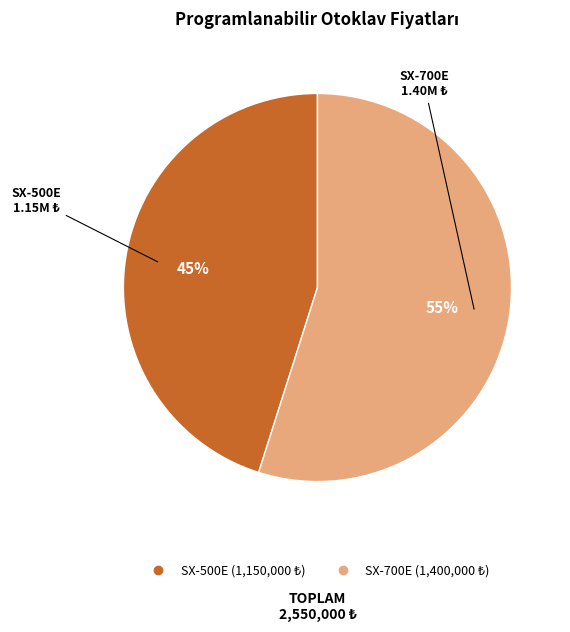

Rank the categories by value from highest to lowest.

SX-700E, SX-500E